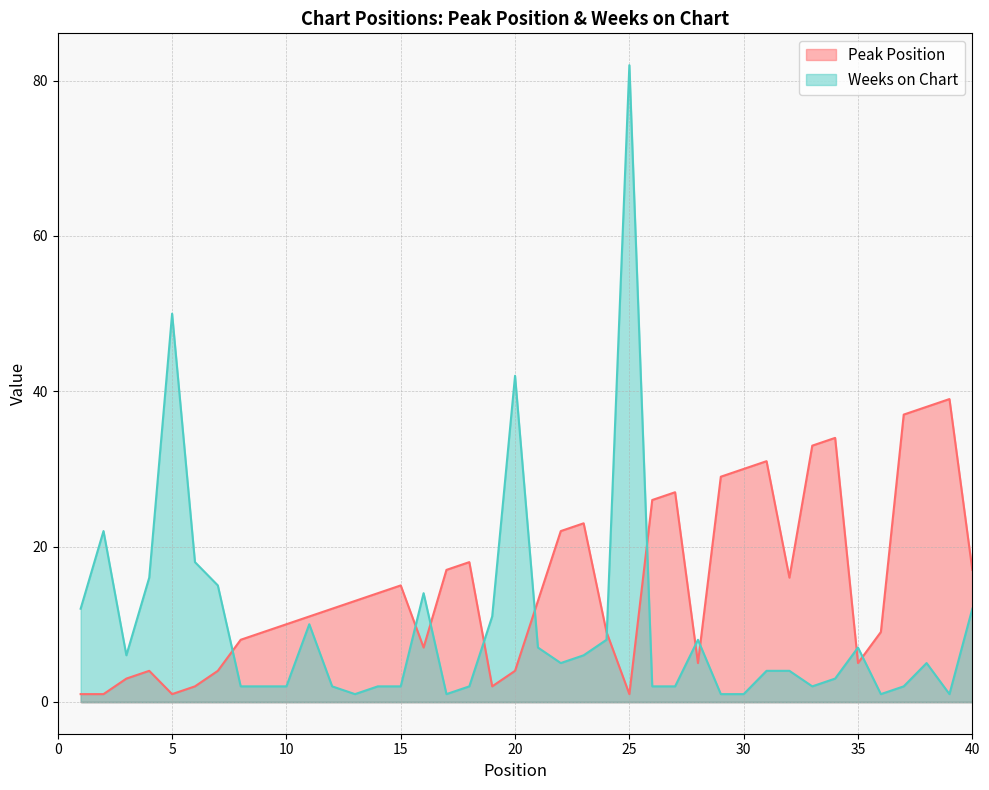

Between 8 and 10, which series saw the biggest shift?

Peak Position